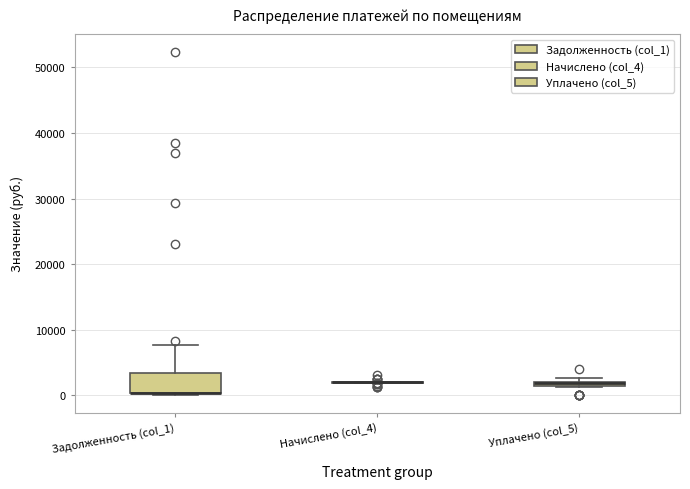

Where is the lower edge of the box for Уплачено (col_5) on the y-axis? The values are not printed on the chart, so give them approximately, as read against the axis.

1000